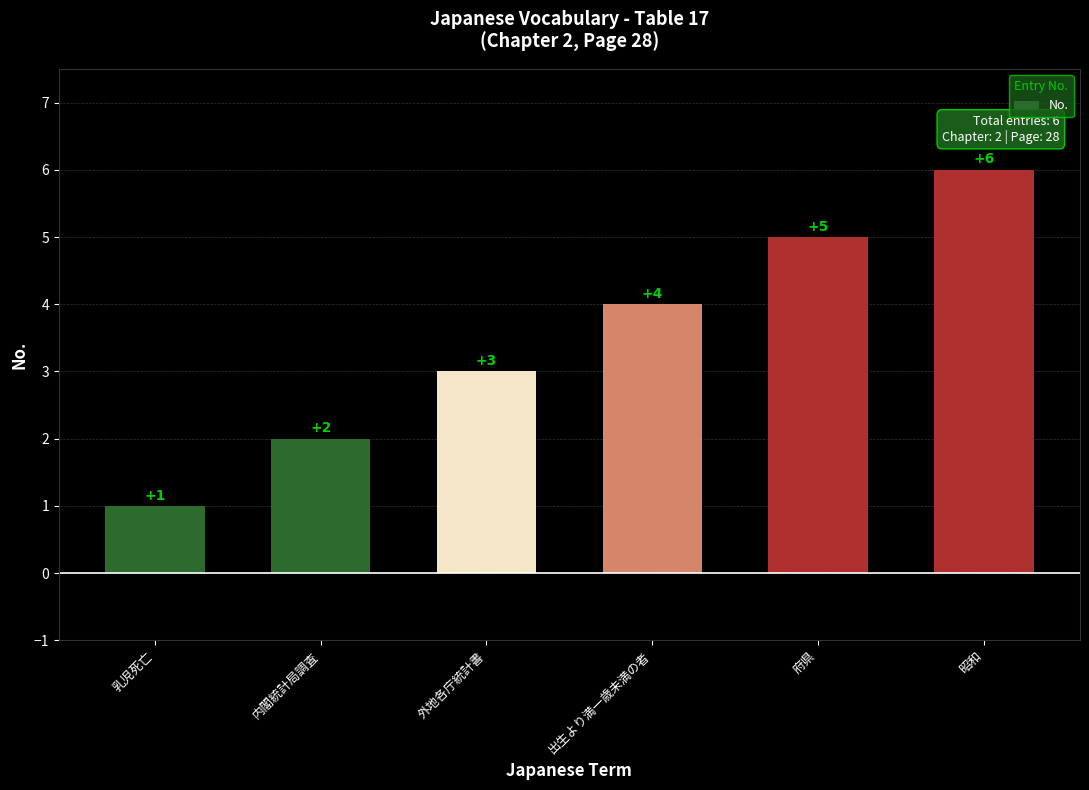

What is the label of the 5th bar from the right?

内閣統計局調査